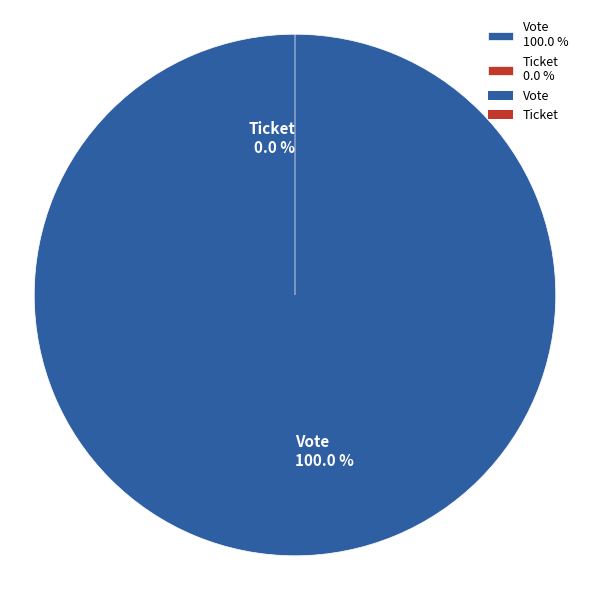

Does any single category account for the majority?

Yes